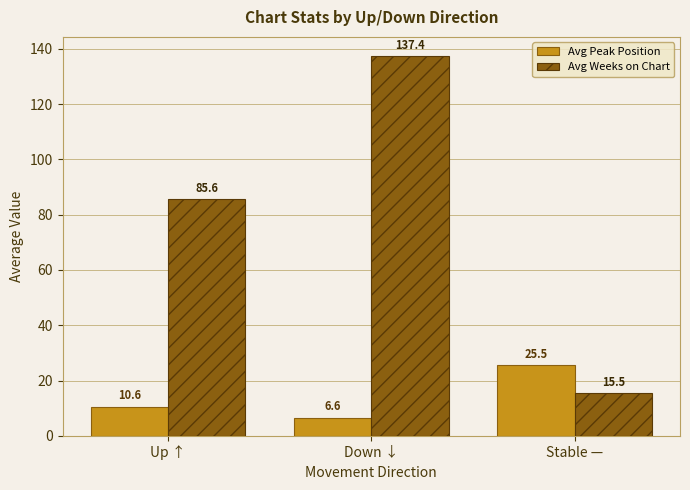

What is the greatest value displayed?

137.4